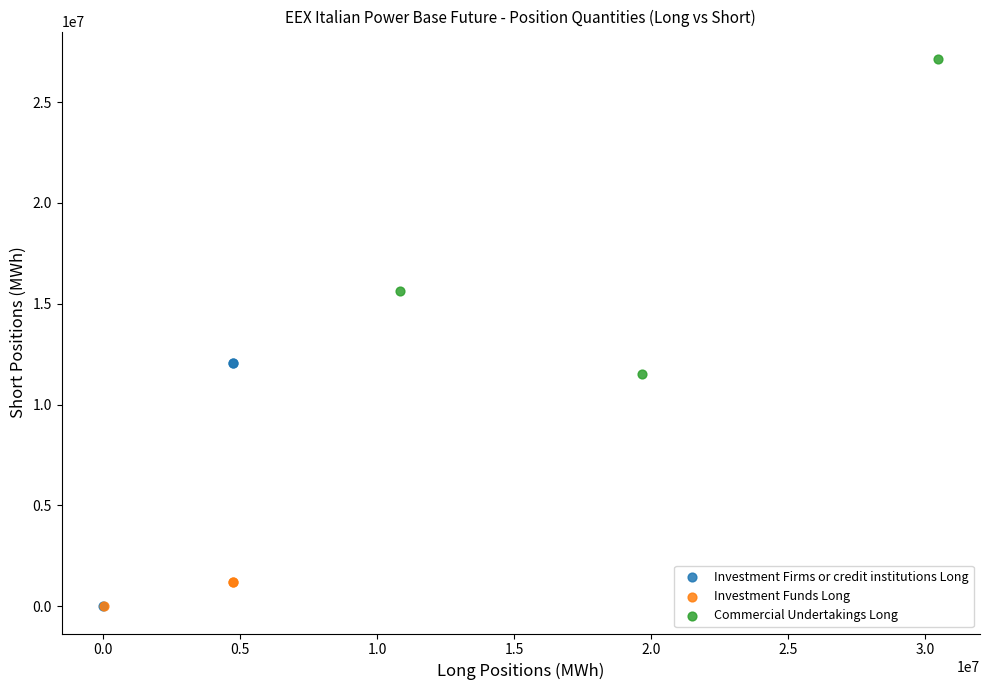

Which series has the largest Y range (max minus min)?

Commercial Undertakings Long